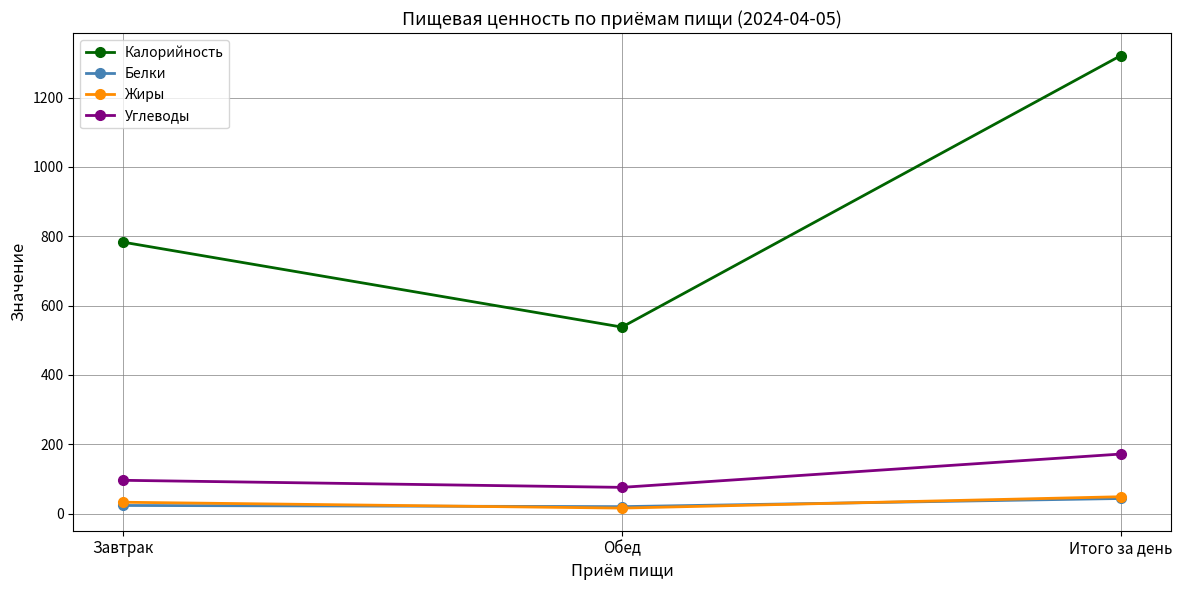

What position from the left is Итого за день?

3